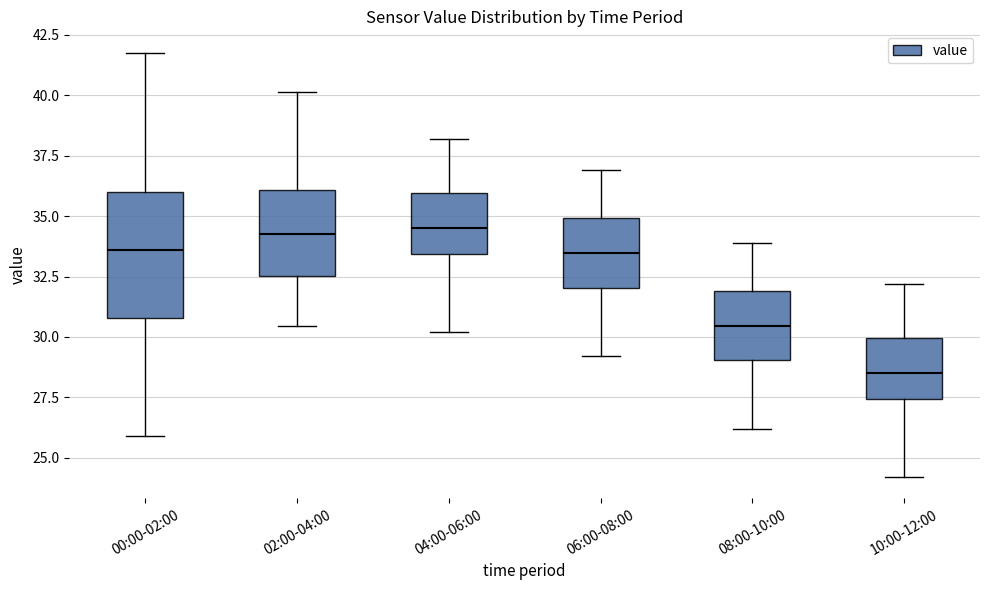

Reading left to right, read every box against the y-axis: the position of its median line, the range the box covers, and the ends of its whiskers. The values are not printed on the chart, so give them approximately, as read against the axis.

00:00-02:00: median 33.5, box 31.0 to 36.0, whiskers 26.0 to 42.0
02:00-04:00: median 34.5, box 32.5 to 36.0, whiskers 30.5 to 40.0
04:00-06:00: median 34.5, box 33.5 to 36.0, whiskers 30.0 to 38.0
06:00-08:00: median 33.5, box 32.0 to 35.0, whiskers 29.0 to 37.0
08:00-10:00: median 30.5, box 29.0 to 32.0, whiskers 26.0 to 34.0
10:00-12:00: median 28.5, box 27.5 to 30.0, whiskers 24.0 to 32.0